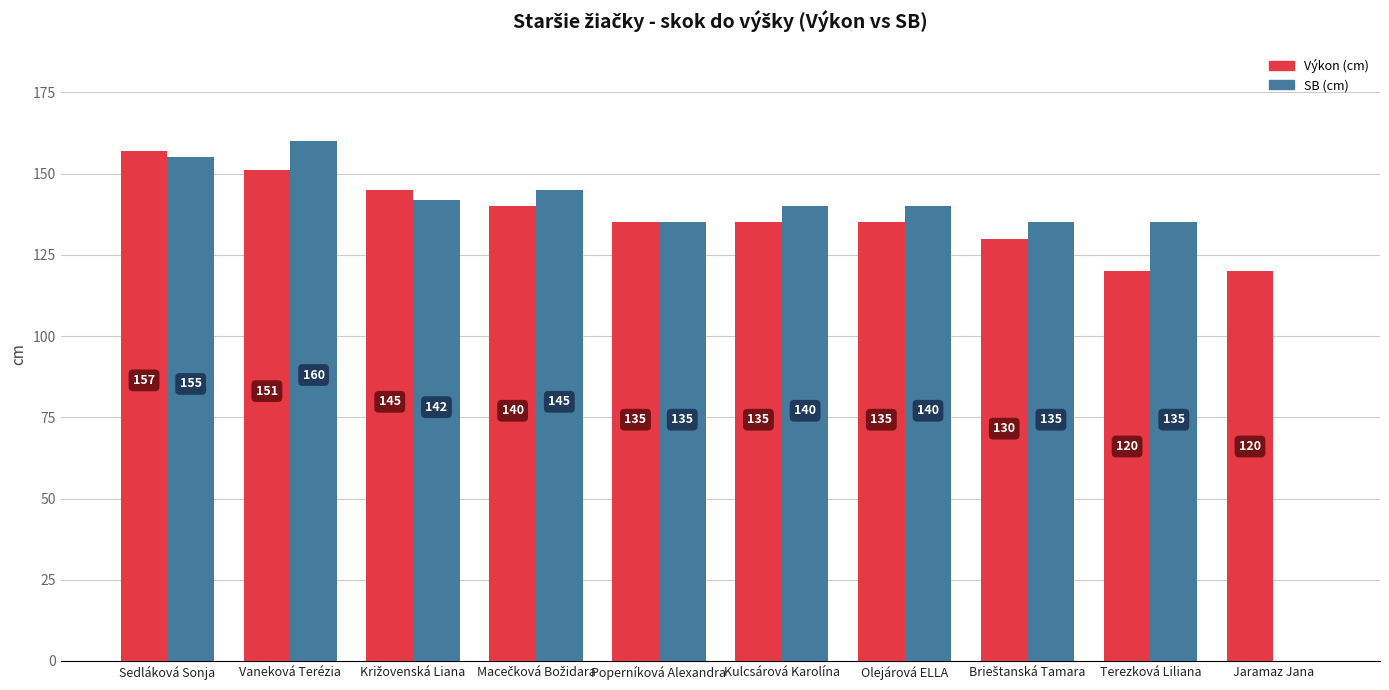

What is the sum of the Výkon (cm) values at Jaramaz Jana and Sedláková Sonja?

277